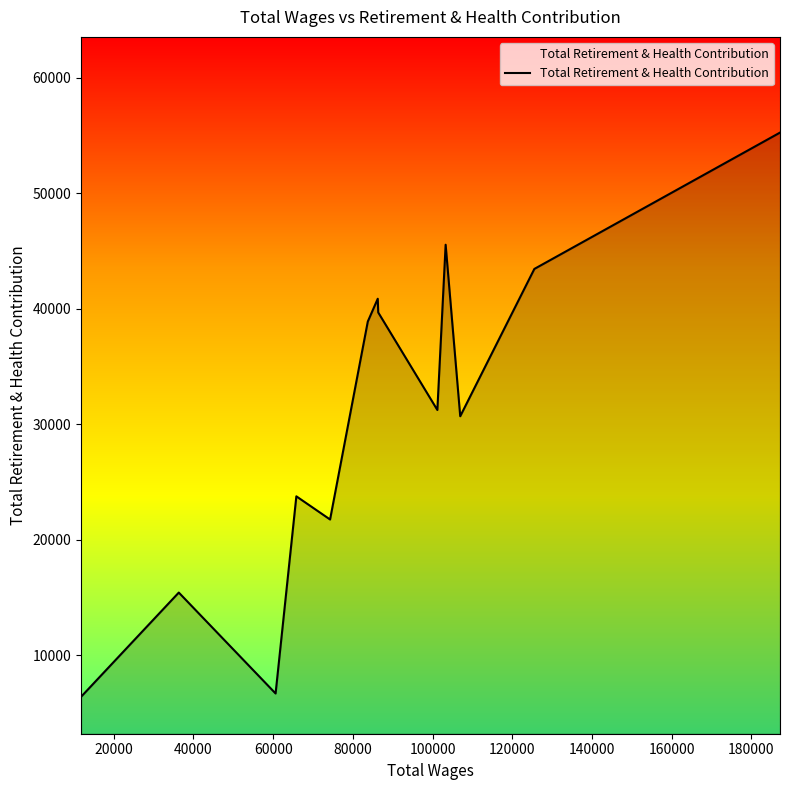

What is the greatest value displayed?

55240